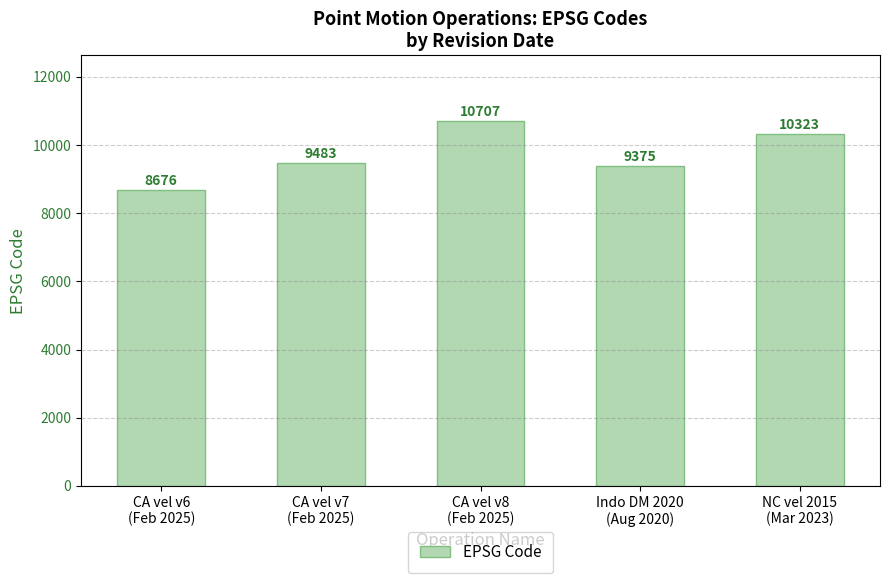

What is the average value?

9713